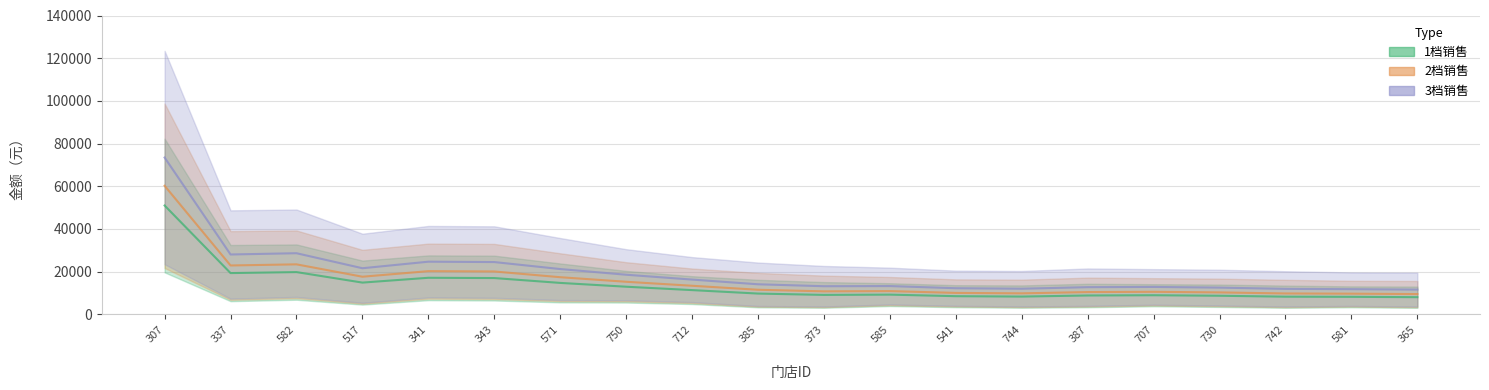

At which category is the sum across all series the highest?

307